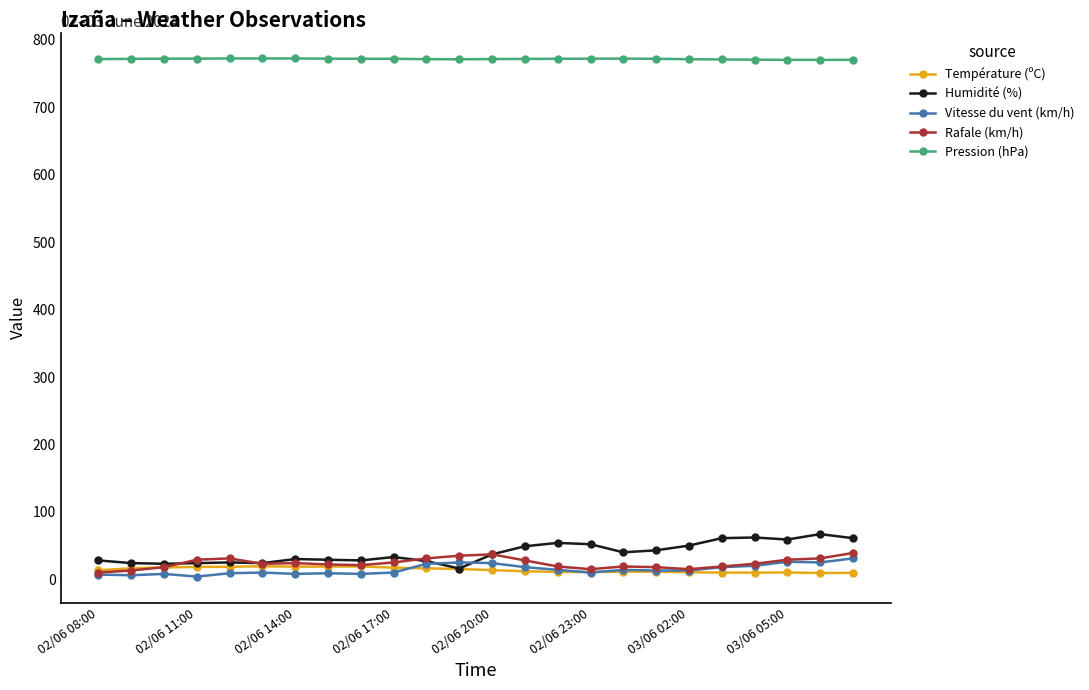

True or false: Humidité (%) and Pression (hPa) intersect in this chart.

False